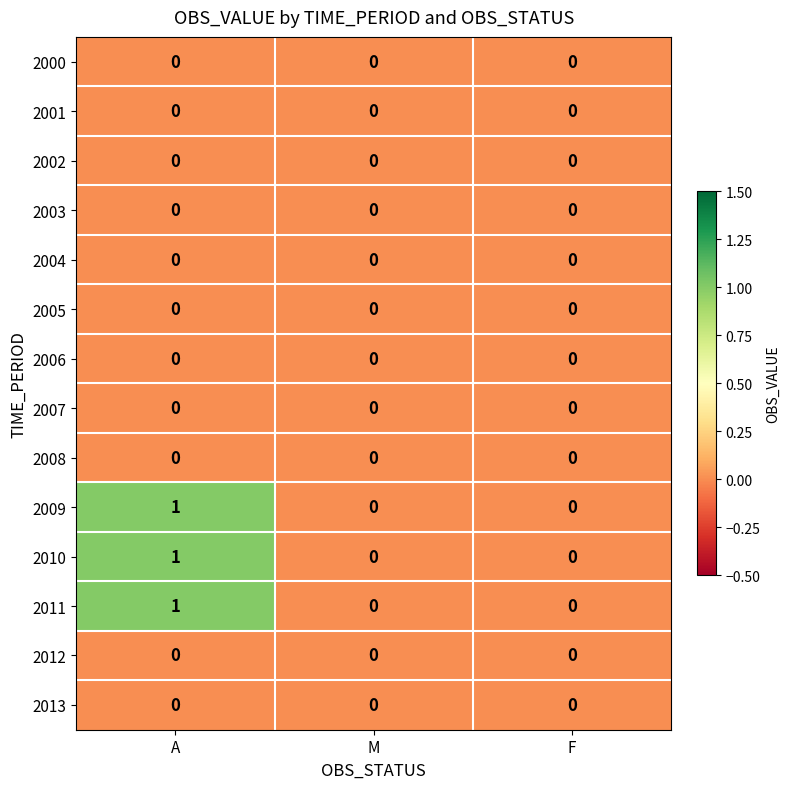

What is the total value across all series at A?

3